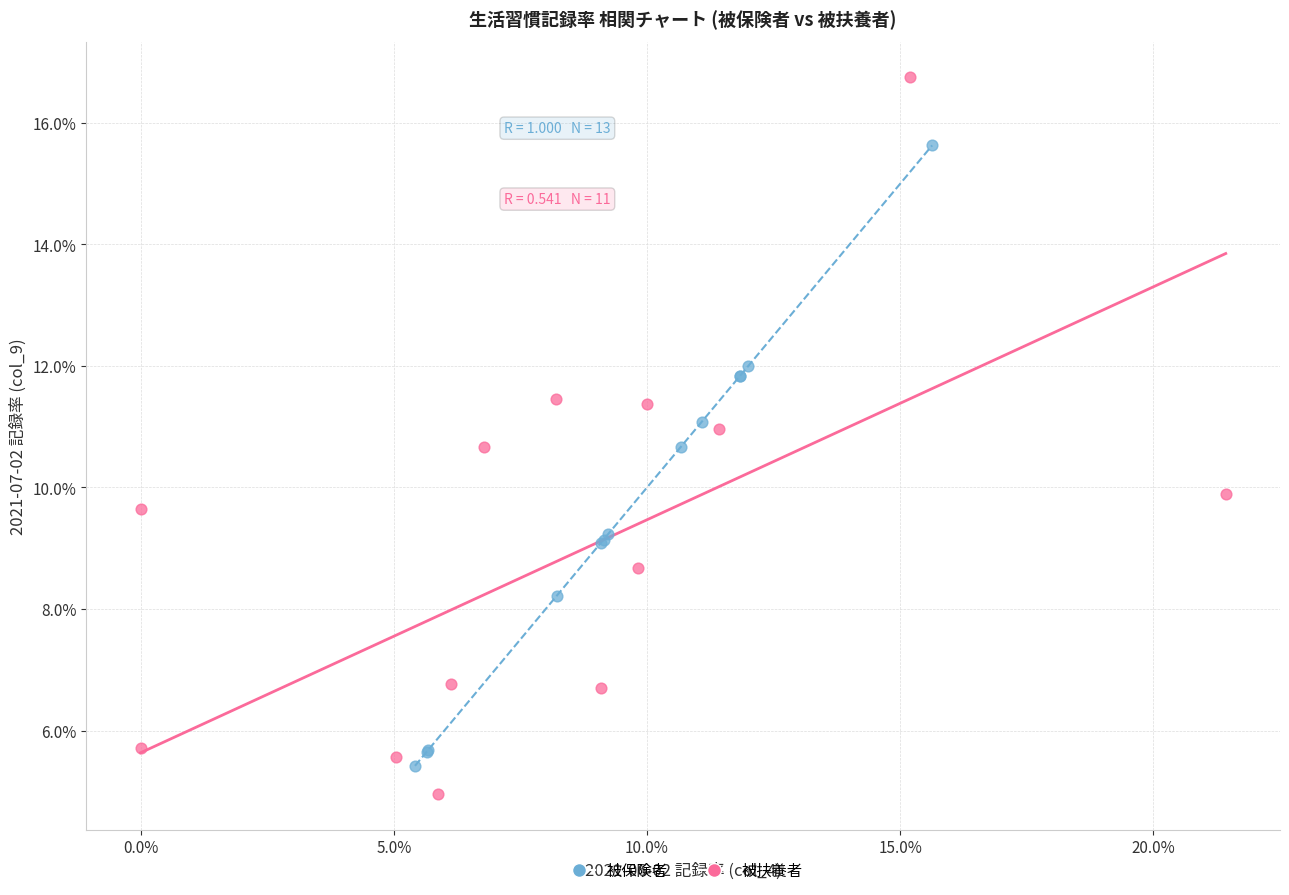

Which series has the widest spread of Y values?

被扶養者